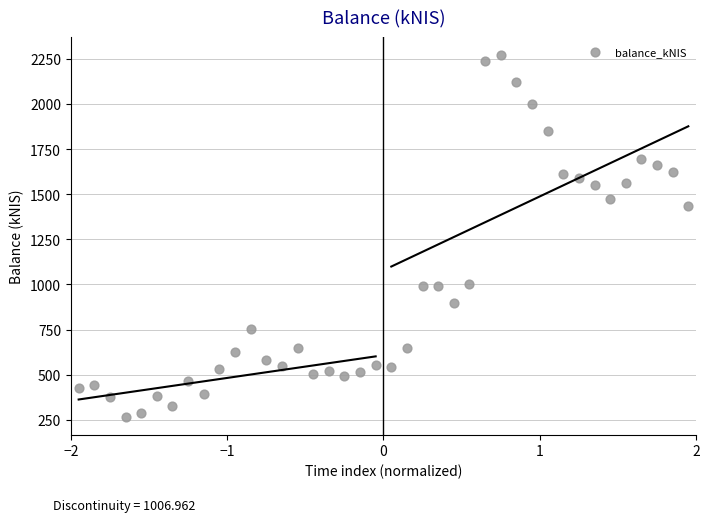

What is the range of Y values (max minus min)?

2003.5